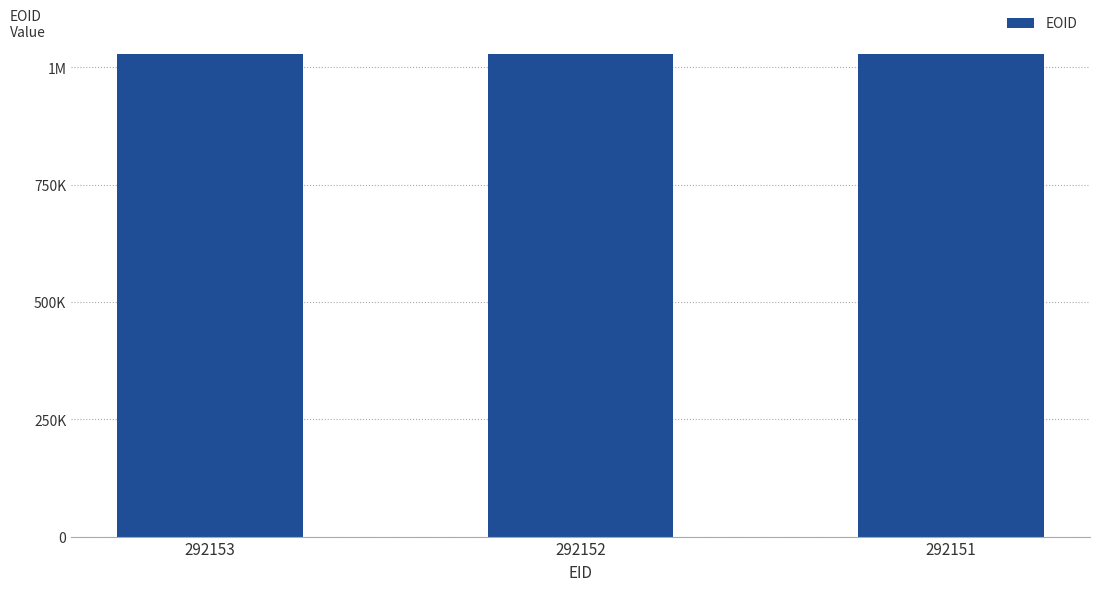

Reading left to right, list all the values displayed in this chart.

292153=1029088	292152=1029089	292151=1029090